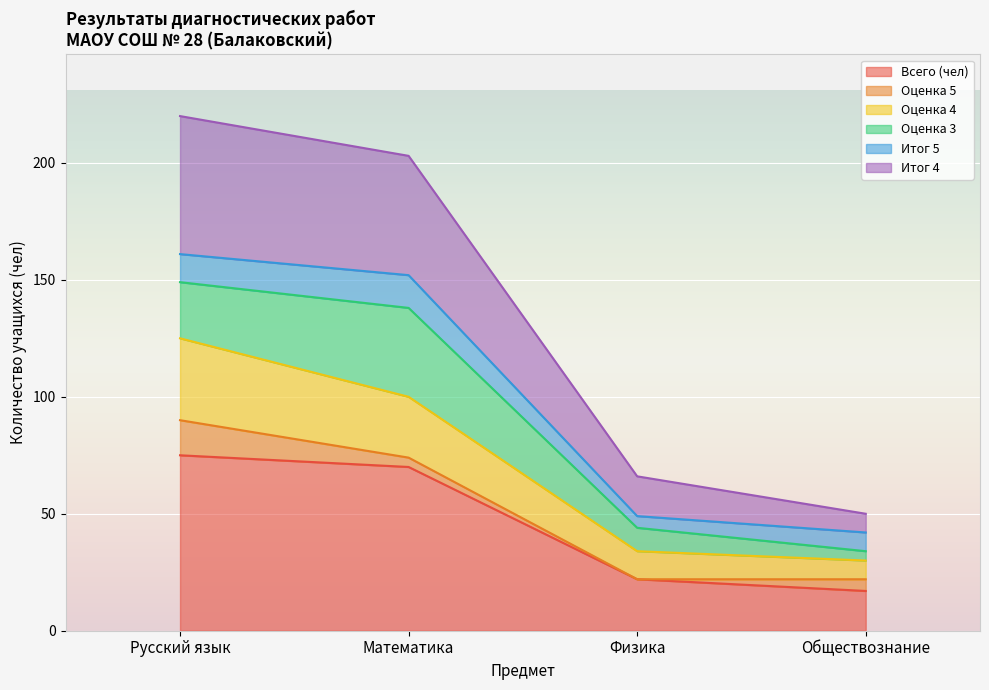

Does the chart display data point markers on the line(s)?

No